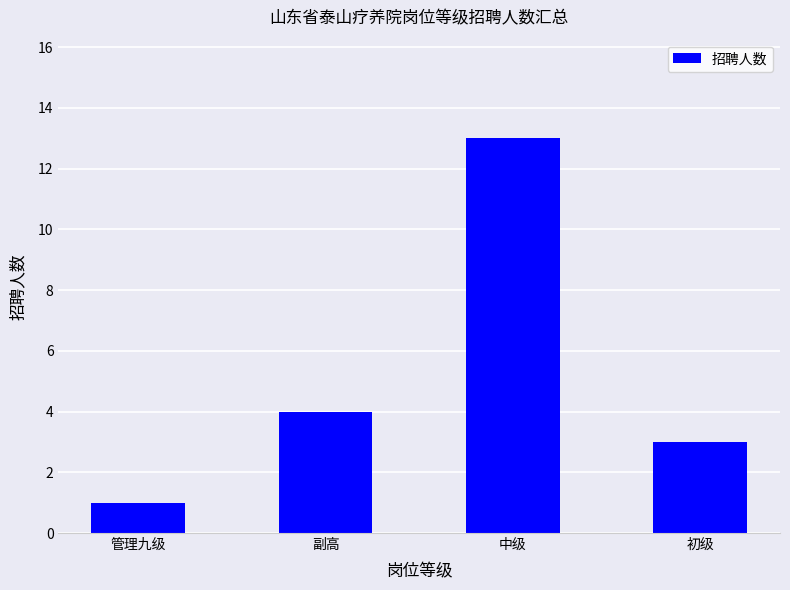

What is the difference between the second highest and minimum values?

3